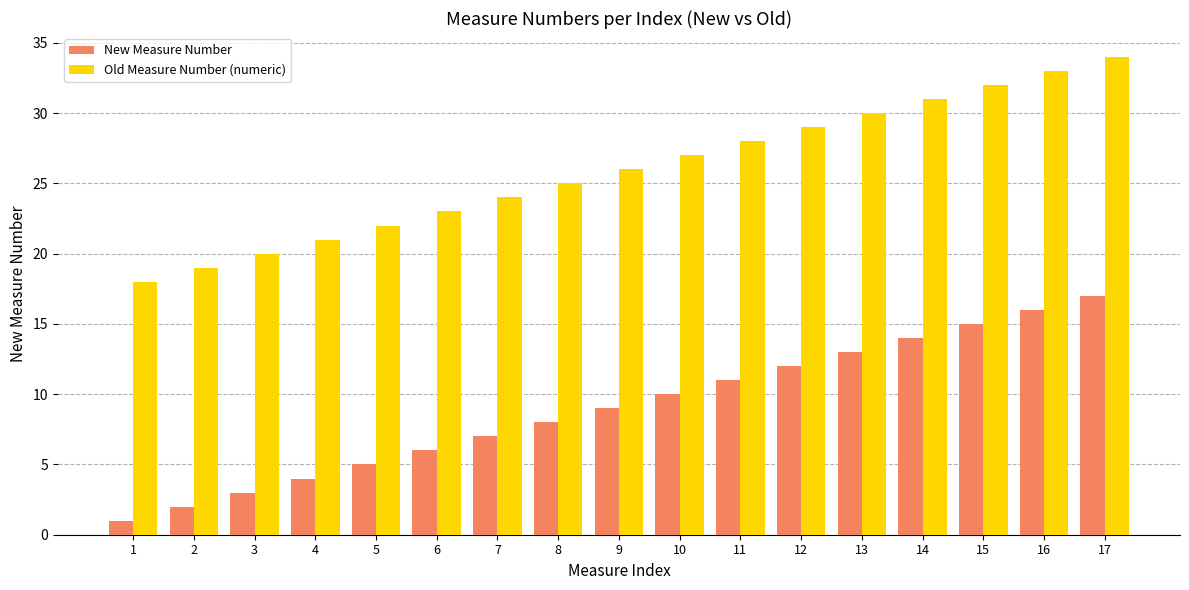

Rank the series by their average value, from highest to lowest.

Old Measure Number (numeric), New Measure Number